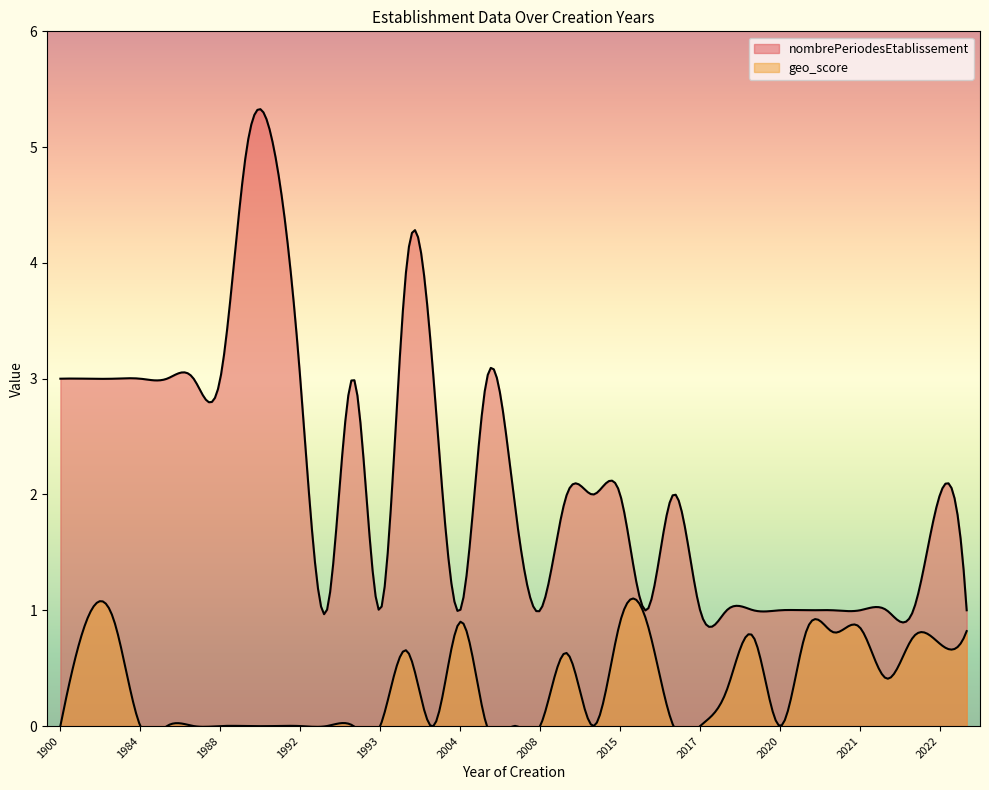

What are all the series names shown in the legend?

nombrePeriodesEtablissement, geo_score